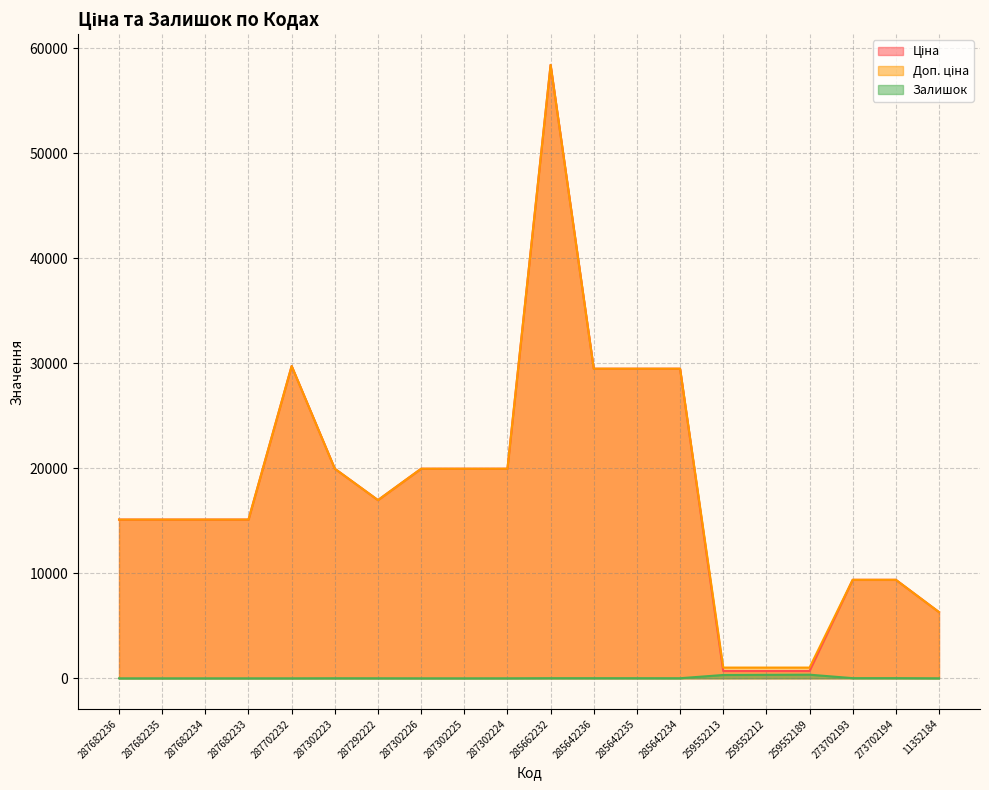

Reading left to right, extract all data points from this chart.

Ціна: 15120.0	15120.0	15120.0	15120.0	29747.2	19964.2	16976.3	19964.2	19964.2	19964.2	58426.5	29491.5	29491.5	29491.5	693.7	693.7	693.7	9384.0	9384.0	6308.8
Доп. ціна: 15120.0	15120.0	15120.0	15120.0	29747.2	19964.2	16976.3	19964.2	19964.2	19964.2	58426.5	29491.5	29491.5	29491.5	1024.6	1024.6	1024.6	9384.0	9384.0	6308.8
Залишок: 0.0	0.0	0.0	0.0	0.0	7.0	5.0	1.0	0.0	3.0	14.0	14.0	13.0	10.0	318.0	335.0	348.0	18.0	18.0	4.0